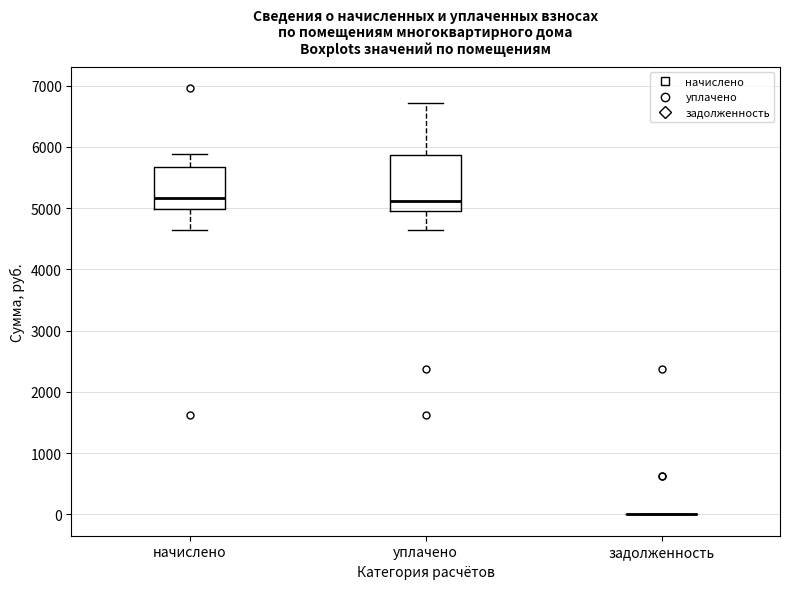

Where does the upper whisker of the box for начислено end on the y-axis? The values are not printed on the chart, so give them approximately, as read against the axis.

5900